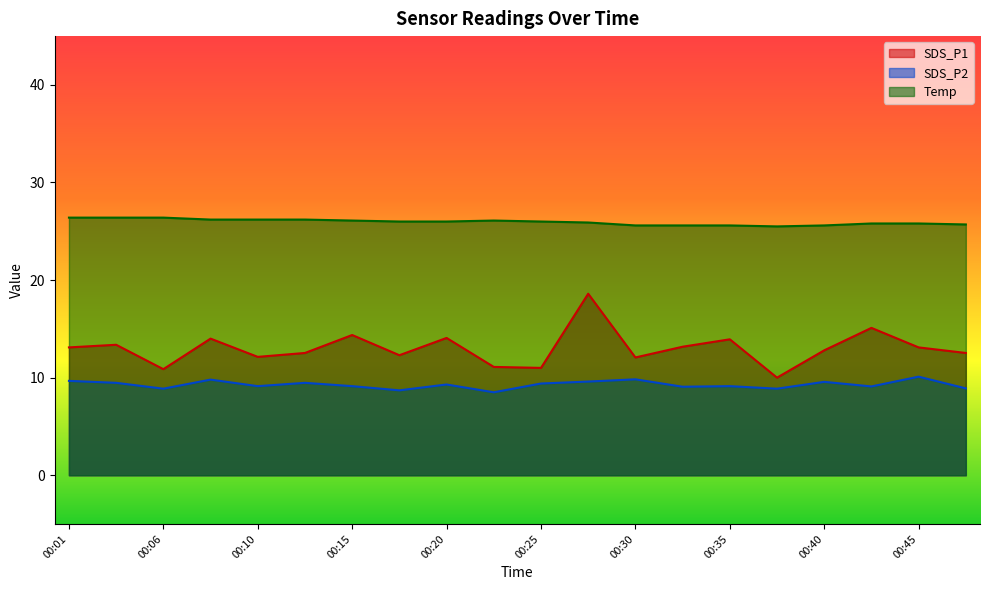

At which category does Temp reach its first local valley?

00:37